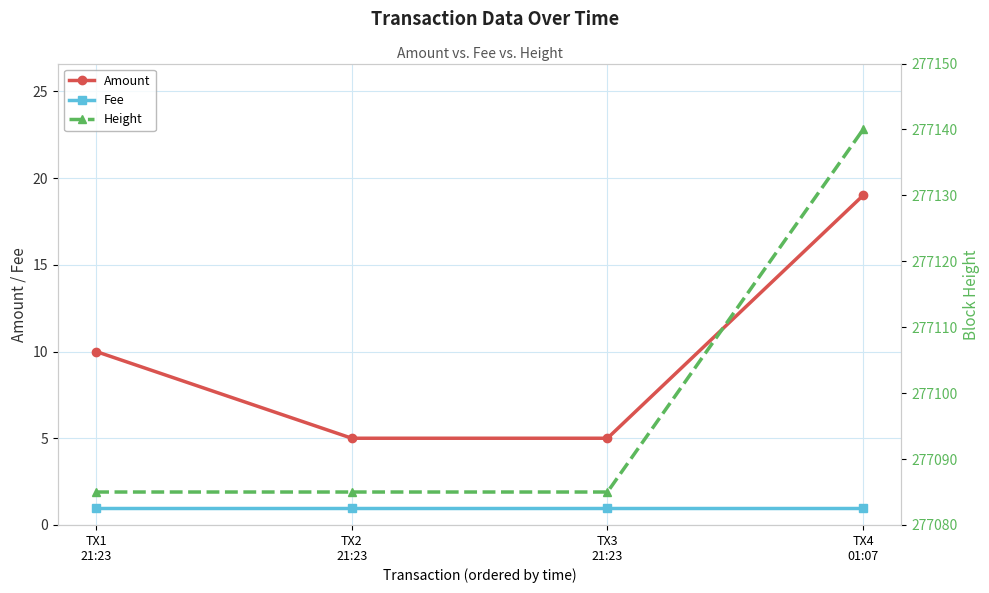

Reading right to left, what are all the values shown in this chart?

Amount: TX4
01:07=19	TX3
21:23=5	TX2
21:23=5	TX1
21:23=10
Fee: TX4
01:07=1	TX3
21:23=1	TX2
21:23=1	TX1
21:23=1
Height: TX4
01:07=277140	TX3
21:23=277085	TX2
21:23=277085	TX1
21:23=277085